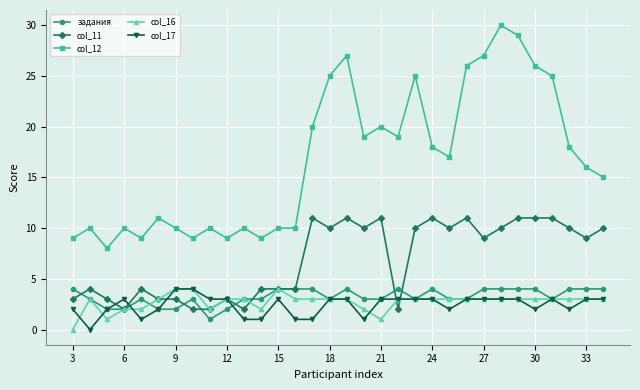

What is the maximum value shown in the chart?

30